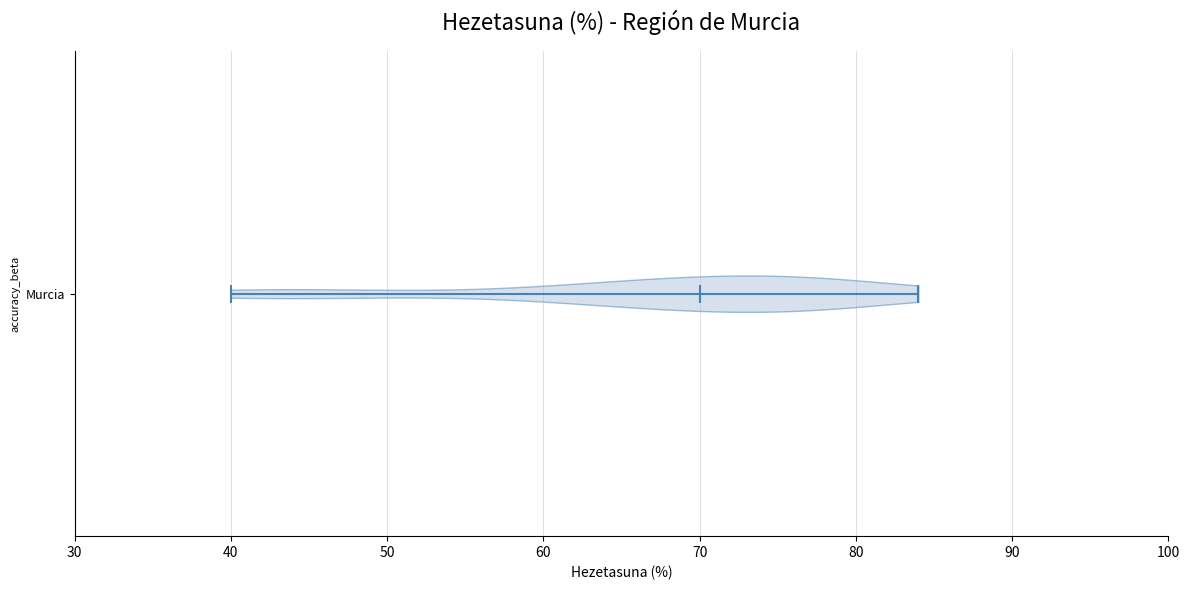

Read this violin plot against the x-axis: where its median line is, and the lowest and highest points the violin reaches. The values are not printed on the chart, so give them approximately, as read against the axis.

median line 70, lowest point 40, highest point 84